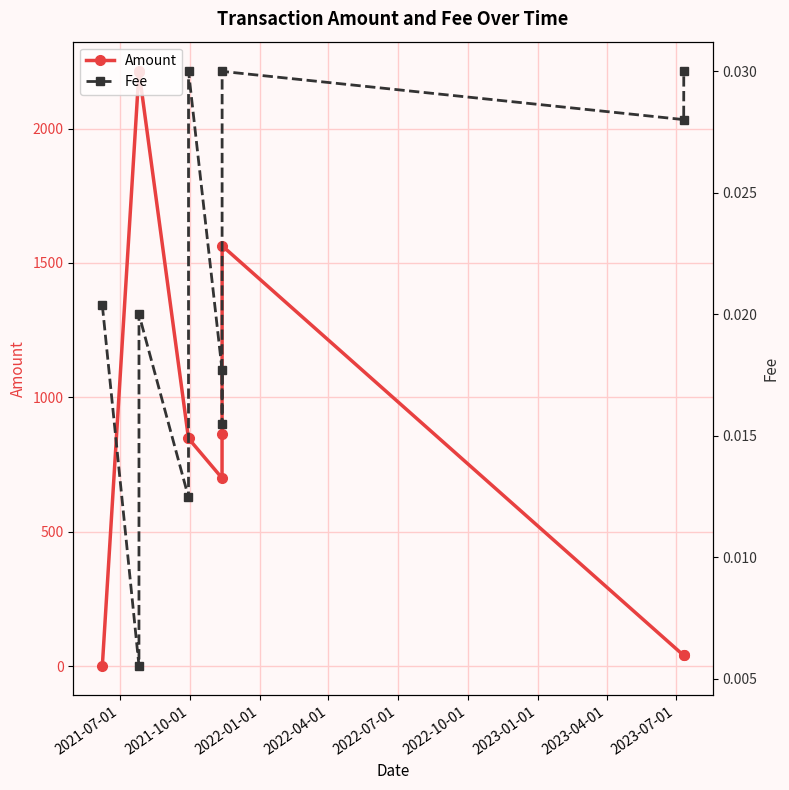

List the series in order of their peak value, lowest first.

Fee, Amount